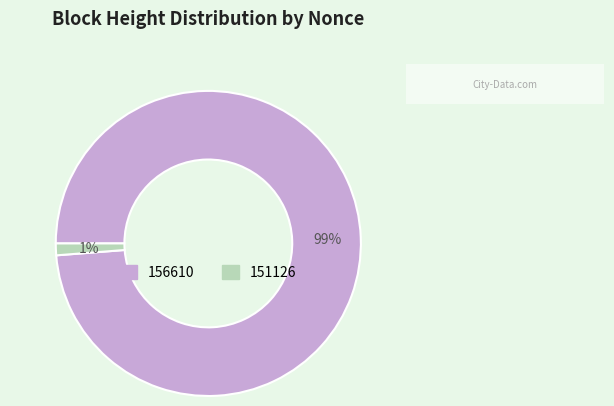

To the nearest percent, what is the average slice percentage?

50%